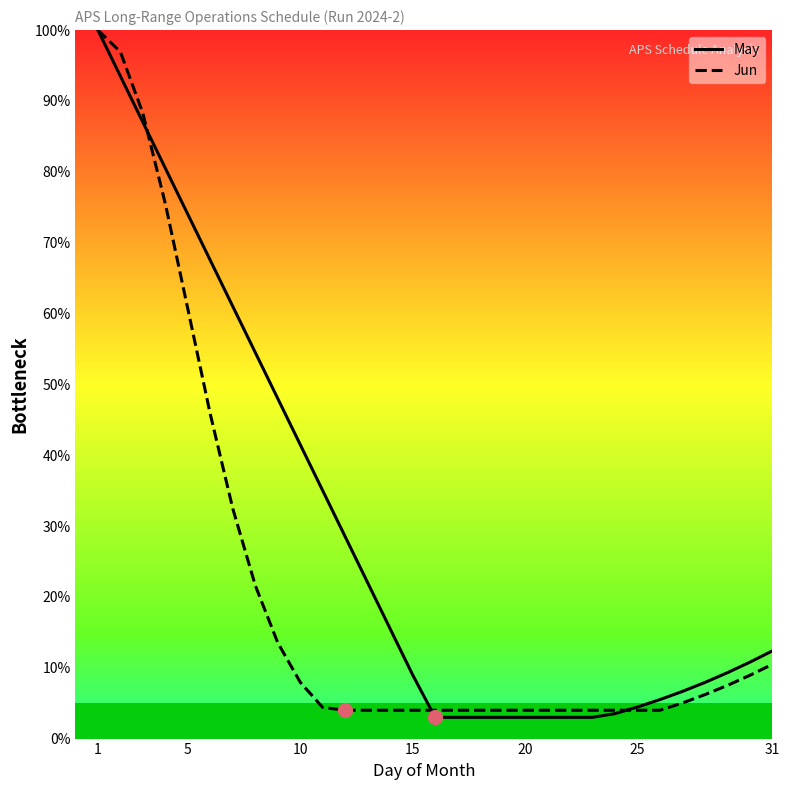

What is the smallest value displayed?

3.0